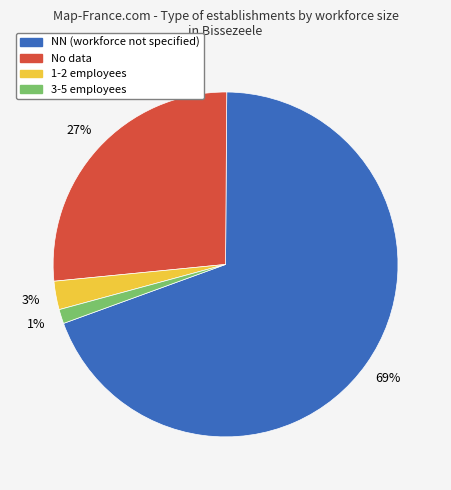

How many segments does this pie chart have?

4